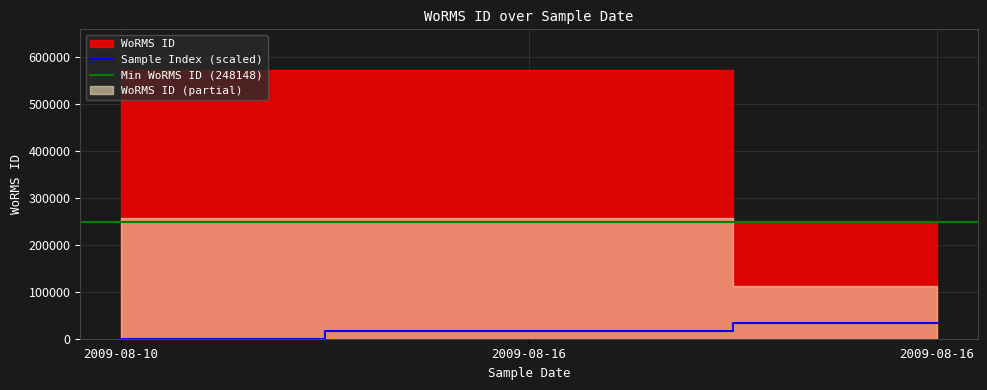

List the labels in order of value, largest first.

2009-08-10, 2009-08-16, 2009-08-16